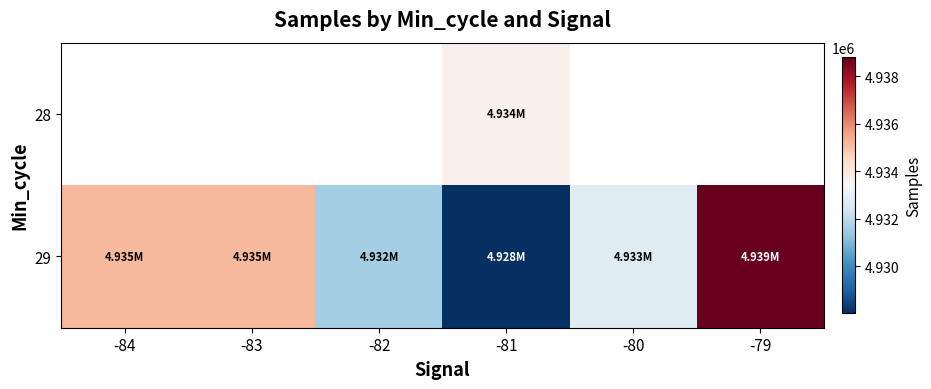

Which has a higher value, -83 or -79?

-79